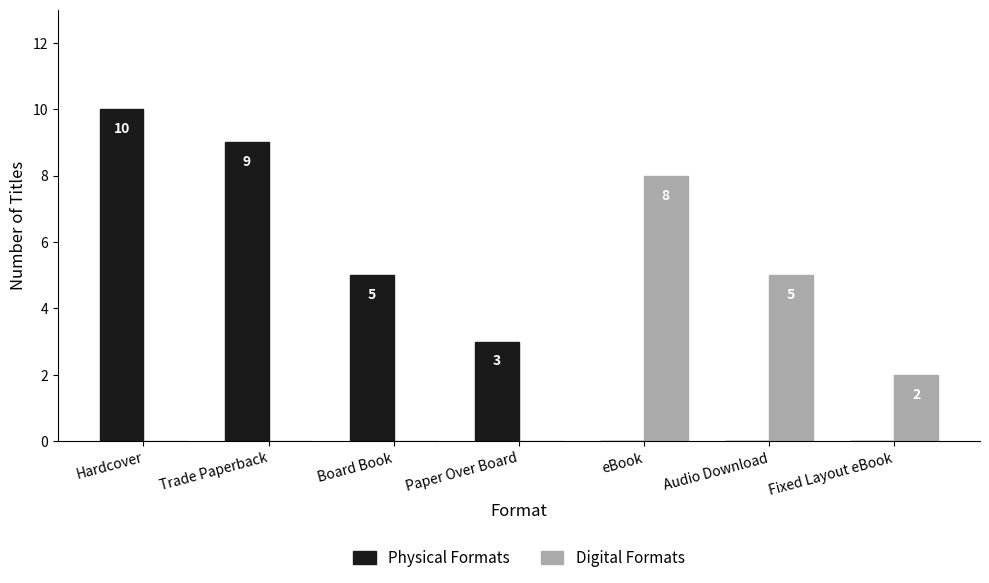

What is the greatest value displayed?

10